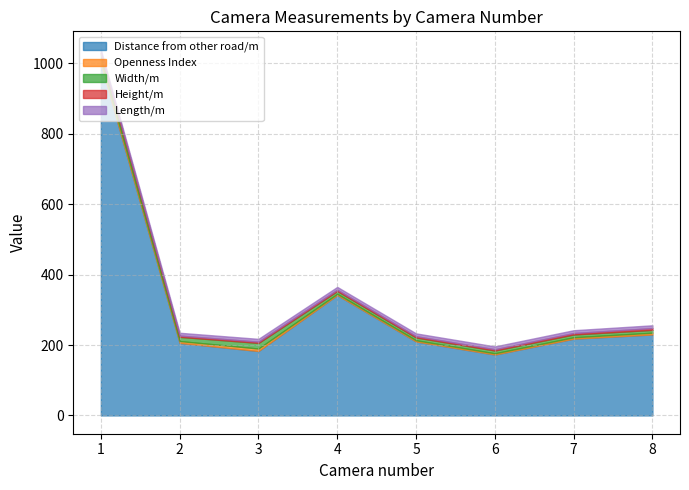

What is the value of the Height/m point at the 8th from the left?

5.0